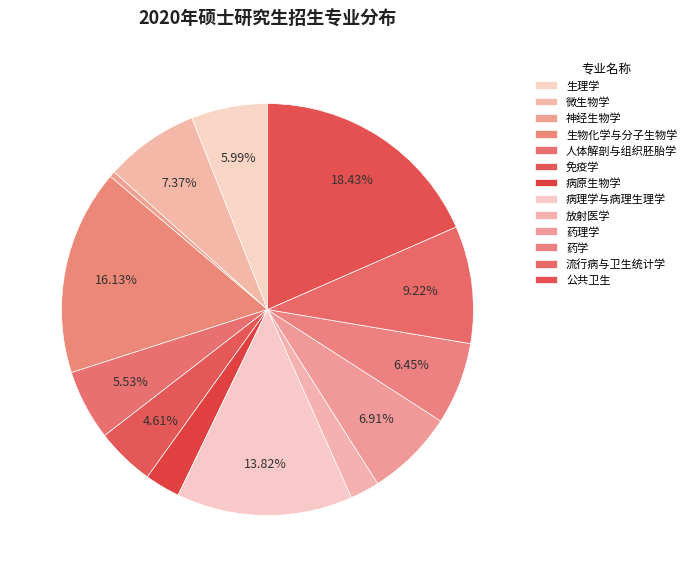

Is it true that 免疫学 is 11% of the pie?

False